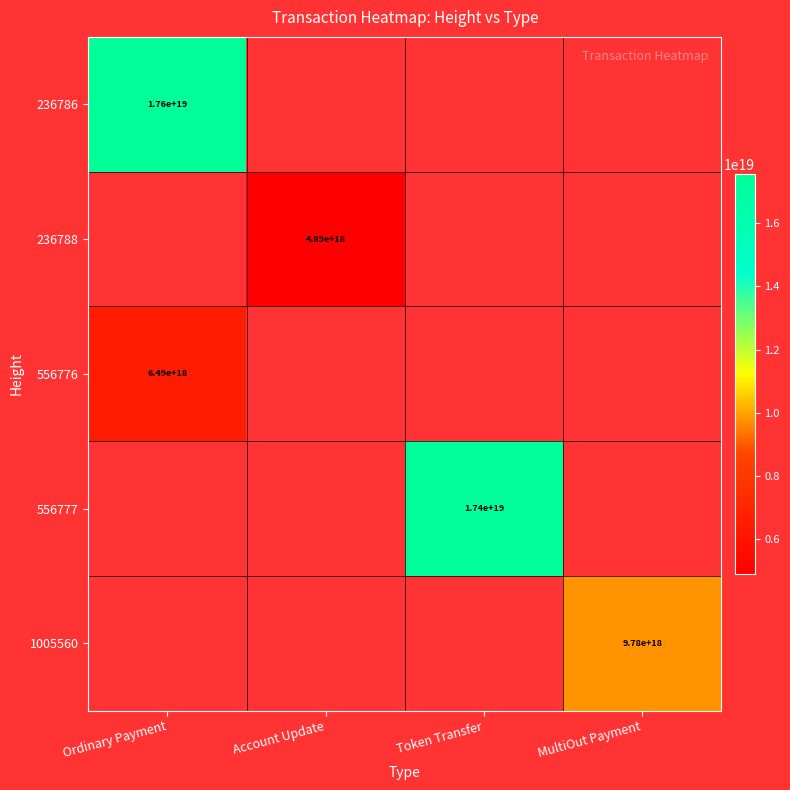

Which has a higher value, MultiOut Payment or Ordinary Payment?

Ordinary Payment